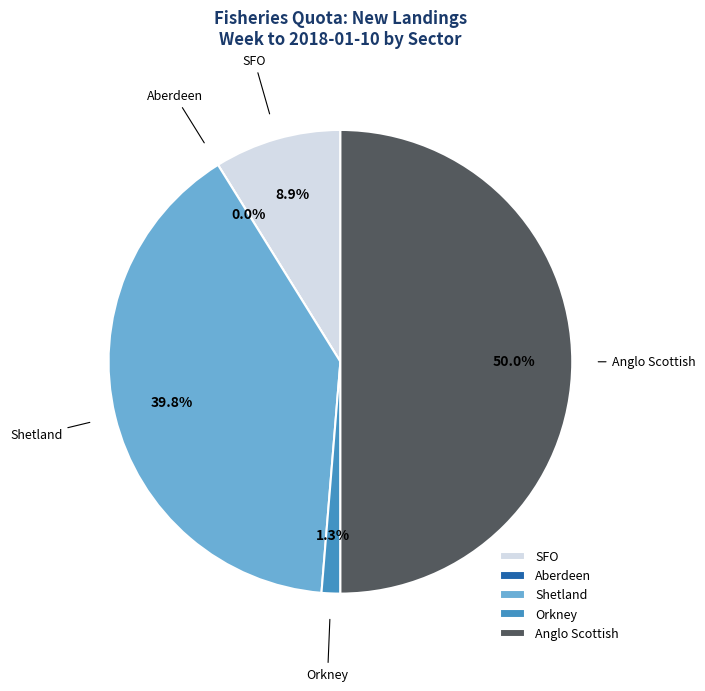

Is there a majority slice in this chart?

No